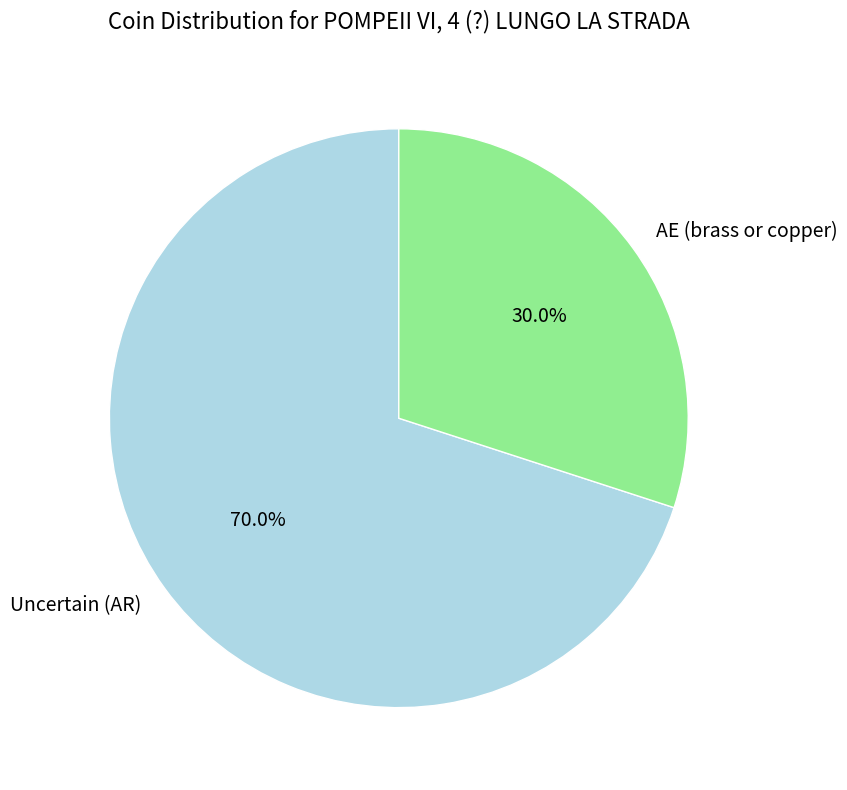

Is it true that AE (brass or copper) is 30% of the pie?

True